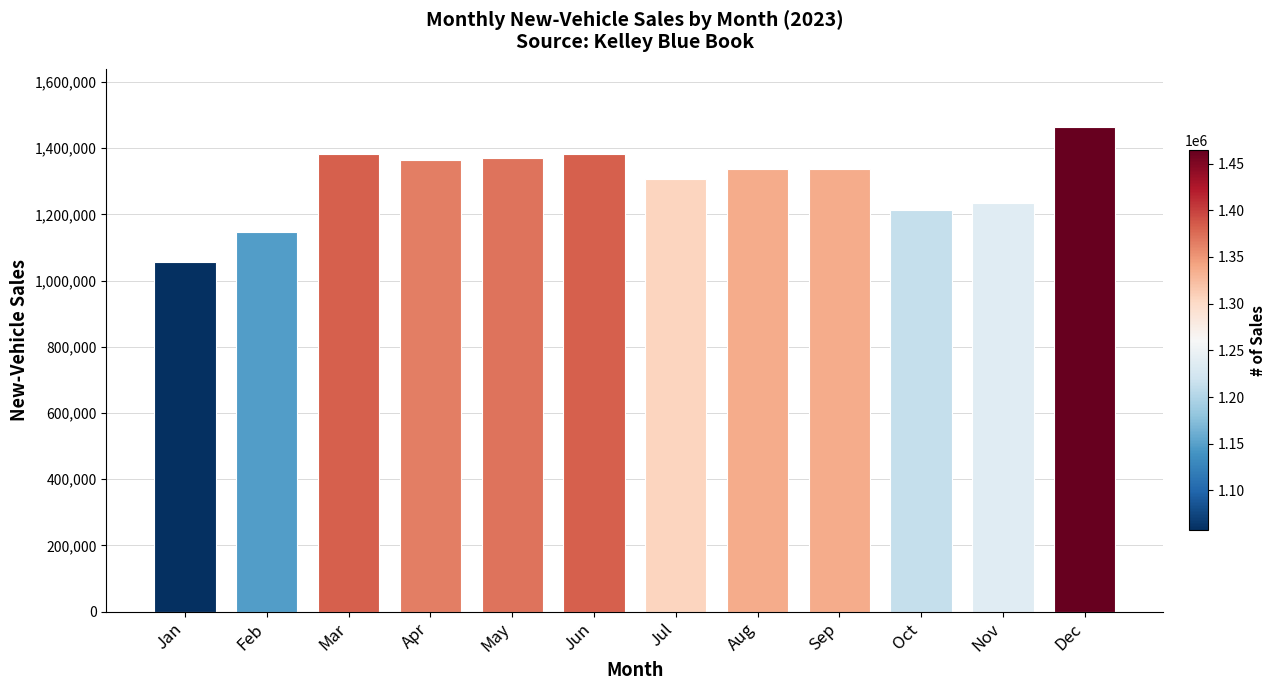

What is the difference between the values at Jan and Aug?

279073